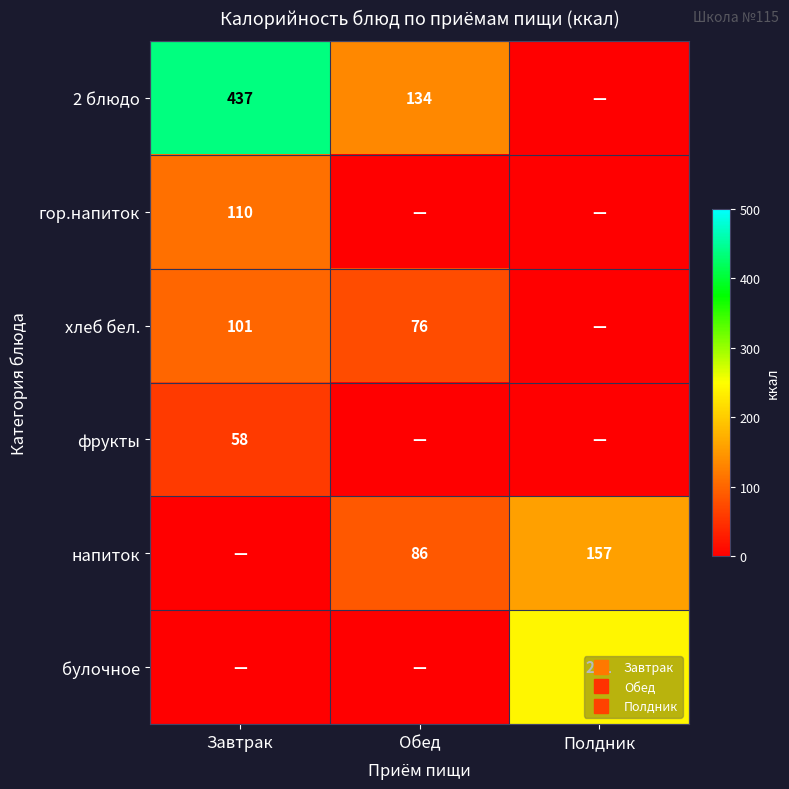

True or false: булочное has a value of 241.0 at Полдник.

True